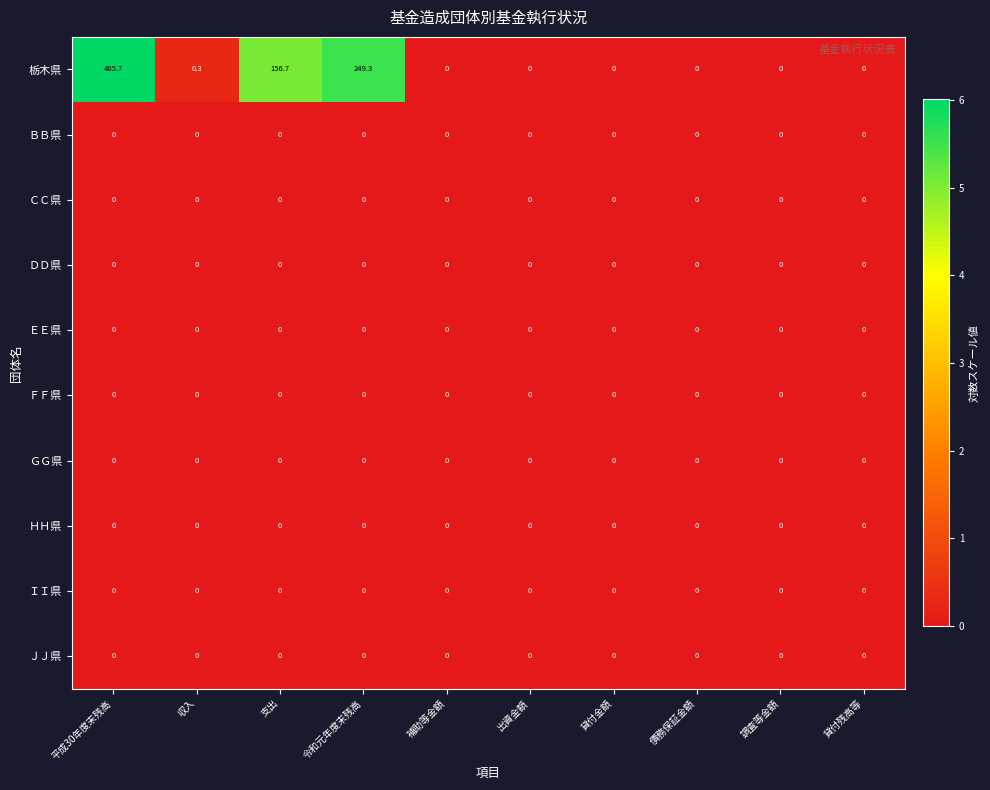

Count the number of categories in the chart.

10